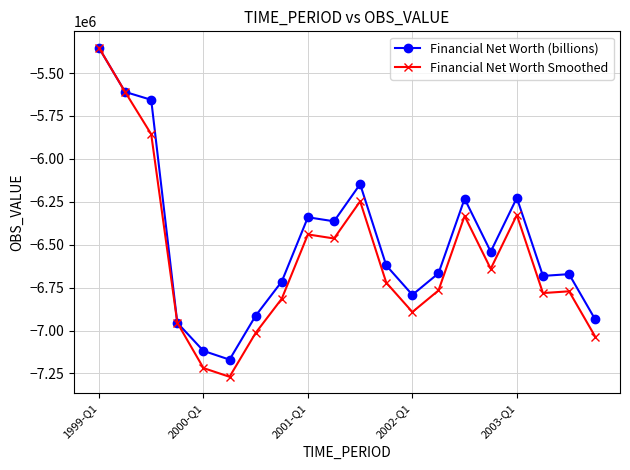

What is the difference between the maximum and second lowest values in the Financial Net Worth (billions) series?

1765776.5